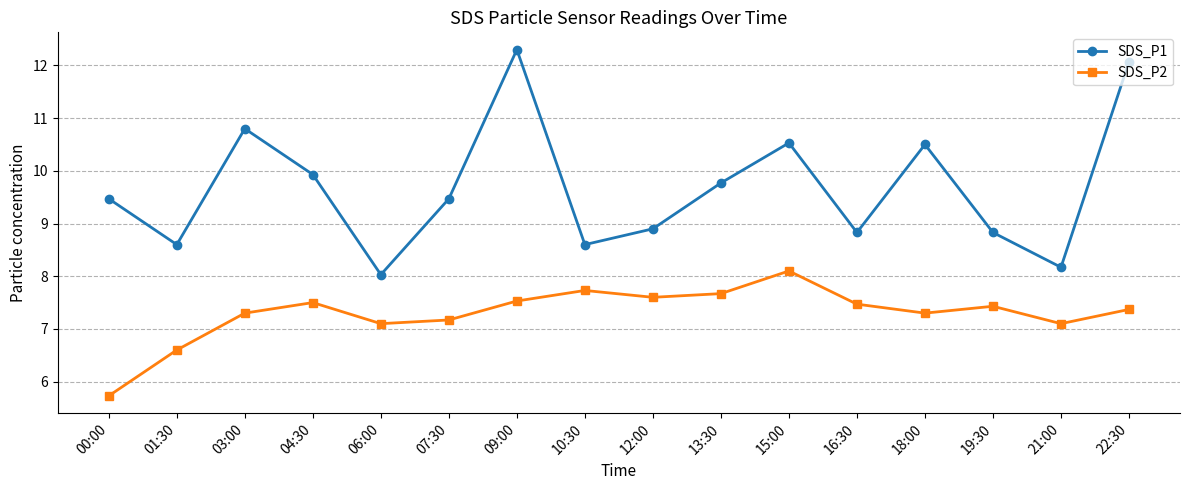

What is the label of the 9th point from the left?

12:00